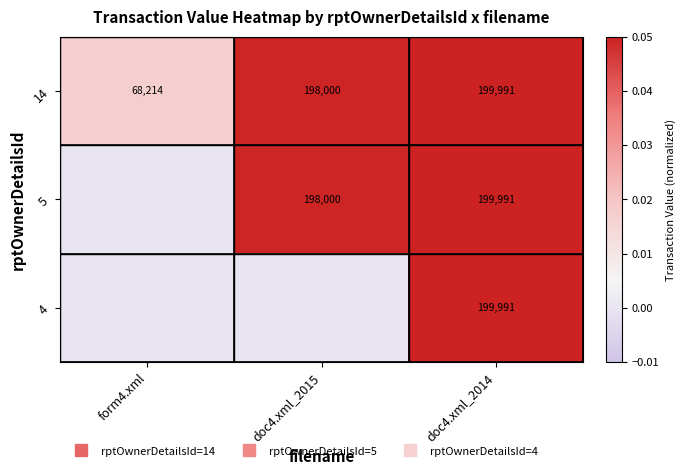

At which category is the sum across all series the highest?

doc4.xml_2014